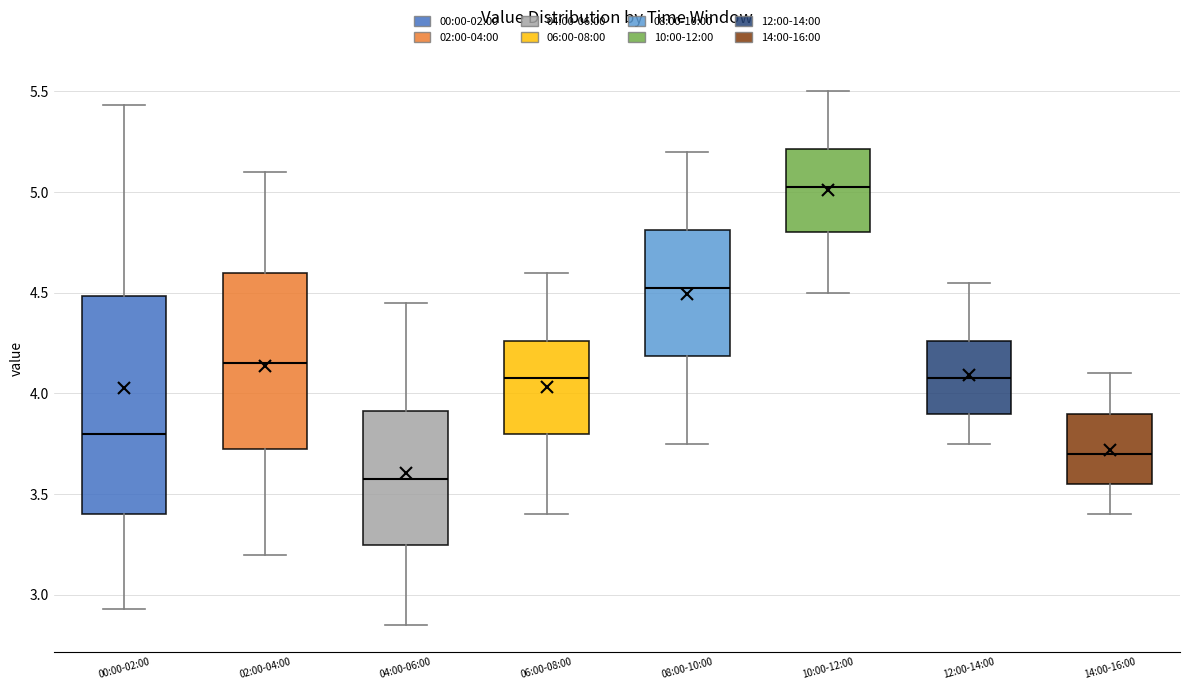

Where does the median line of the box for 04:00-06:00 sit on the y-axis? The values are not printed on the chart, so give them approximately, as read against the axis.

3.60